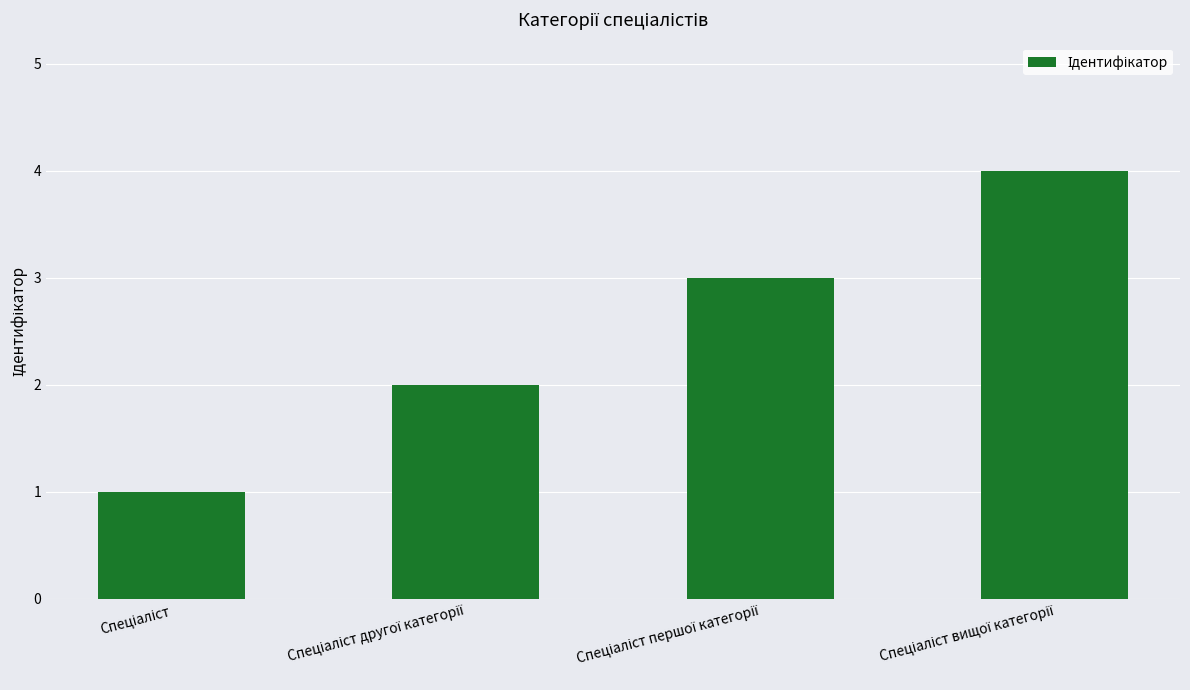

How many values are below 3?

2